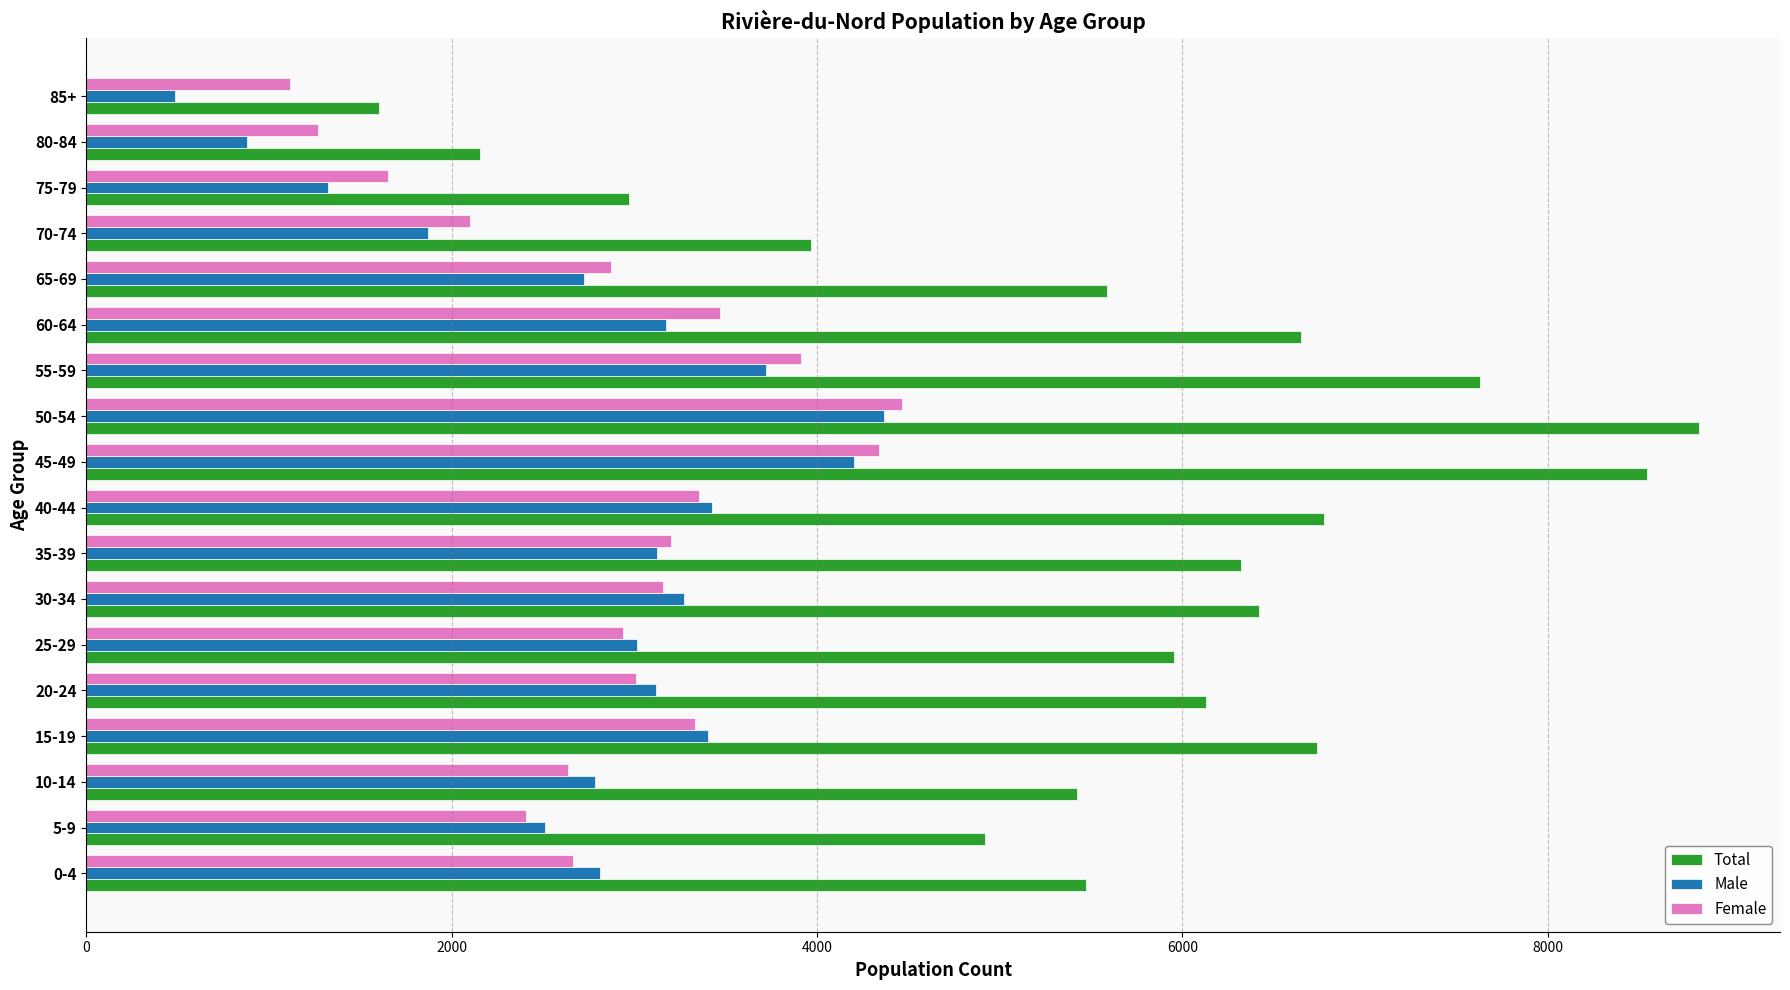

How many distinct data groups are displayed?

3